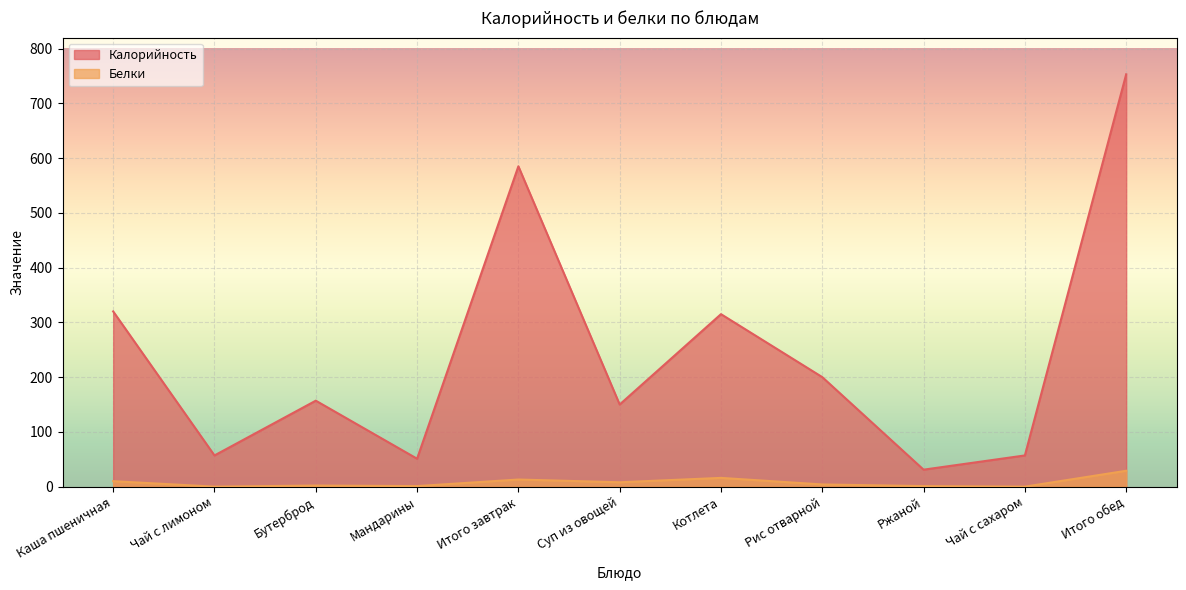

How many lines are shown in the chart?

2